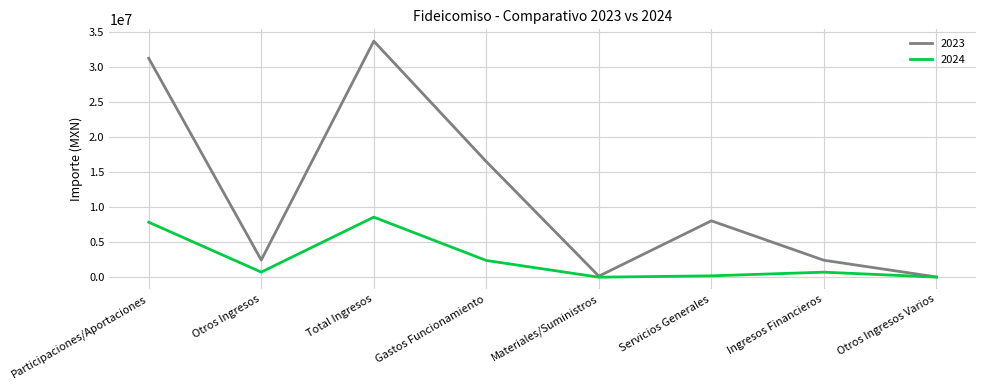

How many lines are shown in the chart?

2